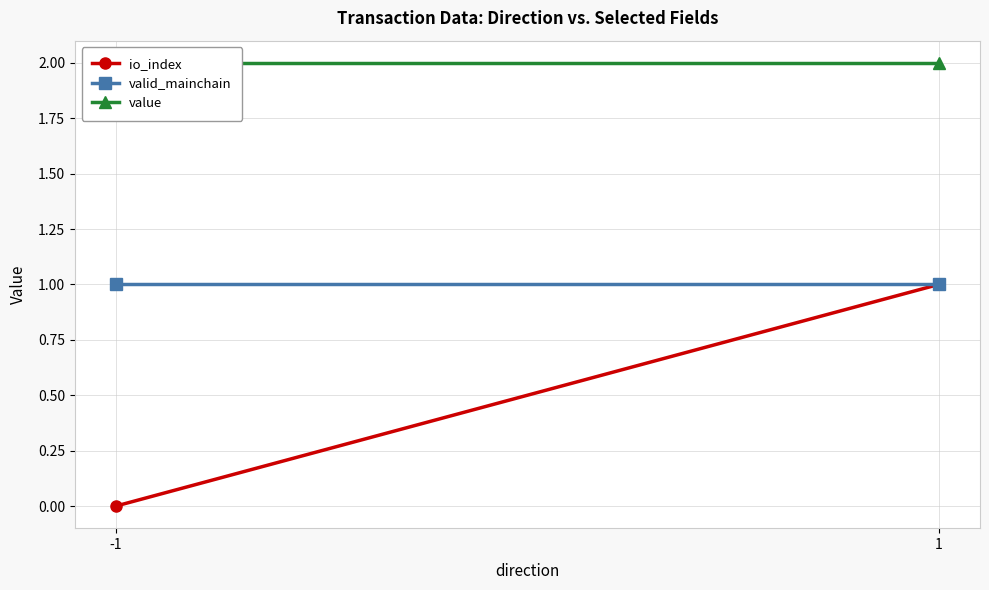

What is the maximum value shown in the chart?

2.0